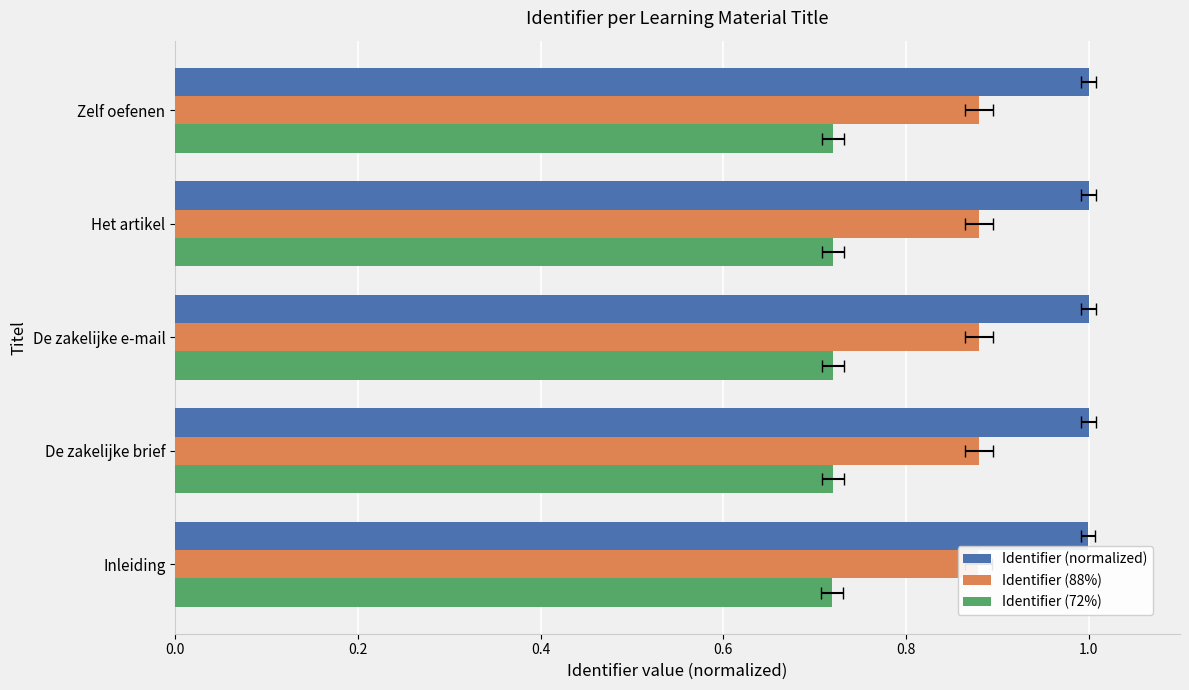

Rank the series at De zakelijke brief from highest to lowest value.

Identifier (normalized), Identifier (88%), Identifier (72%)